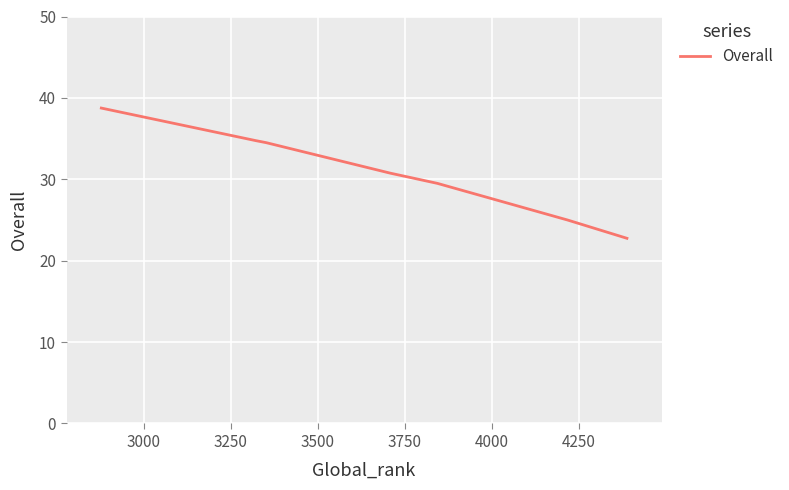

What is the sum of all values?

216.0